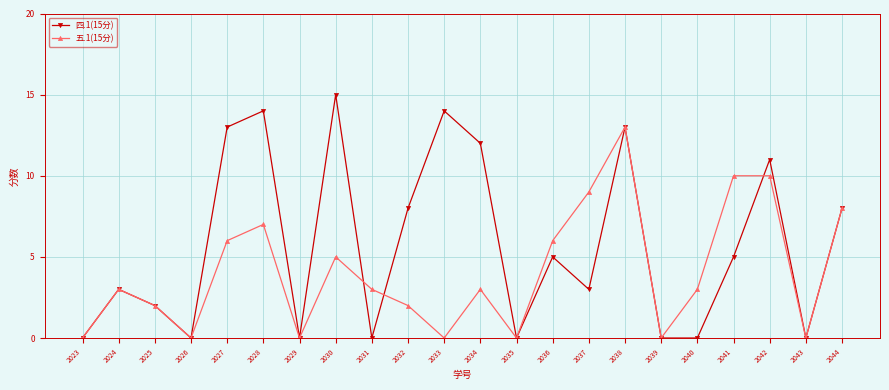

List the series in order of their overall mean, highest first.

四.1(15分), 五.1(15分)